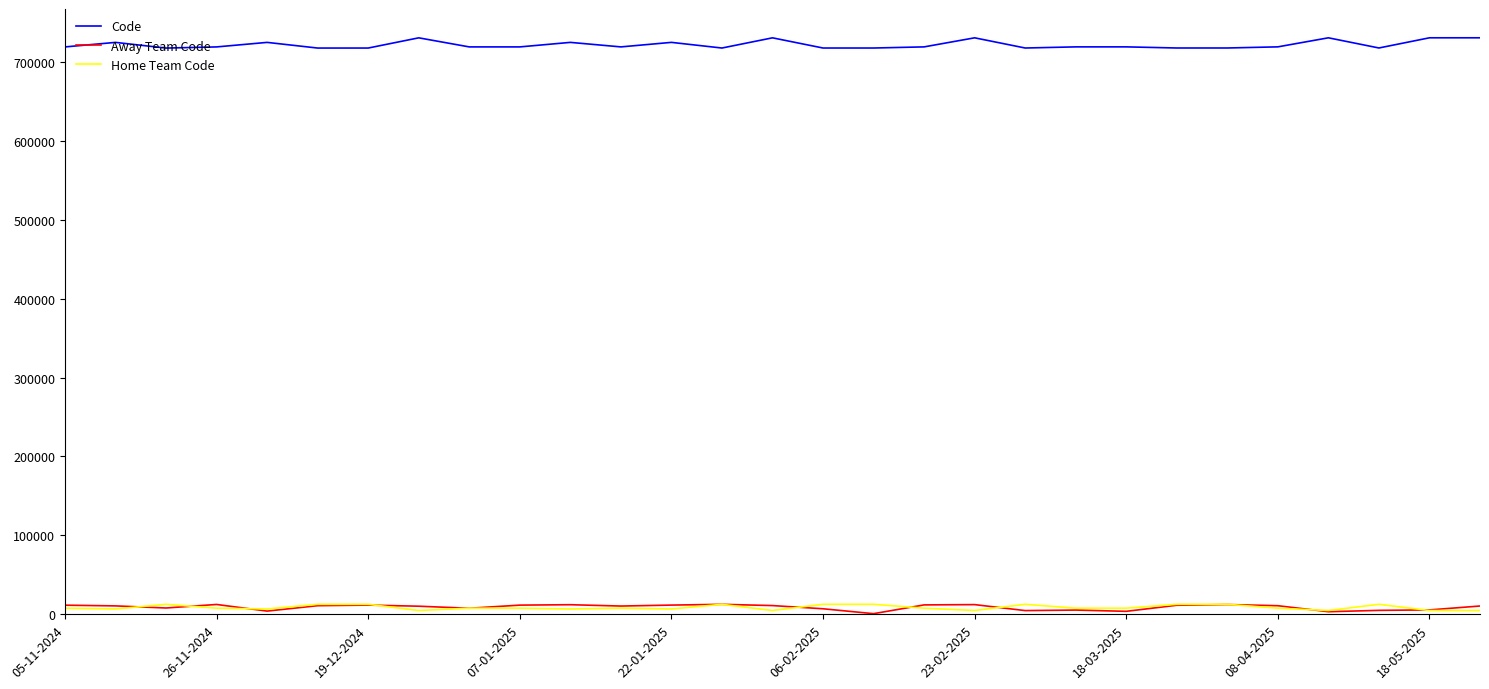

Count the number of categories in the chart.

29